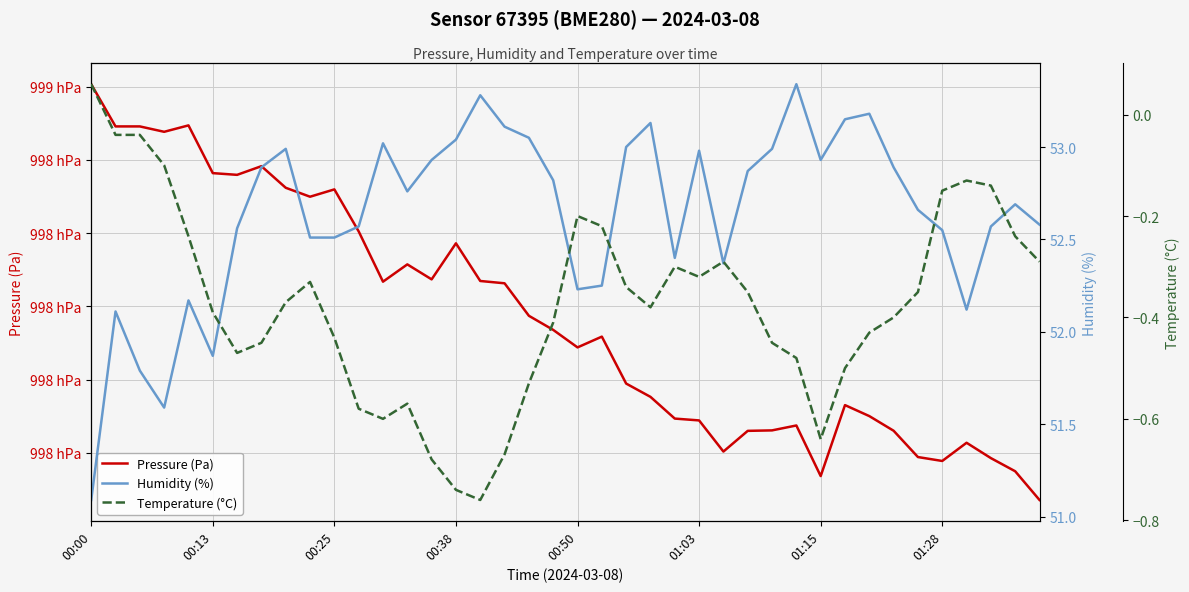

What is the maximum value for Pressure (Pa)?

99860.7